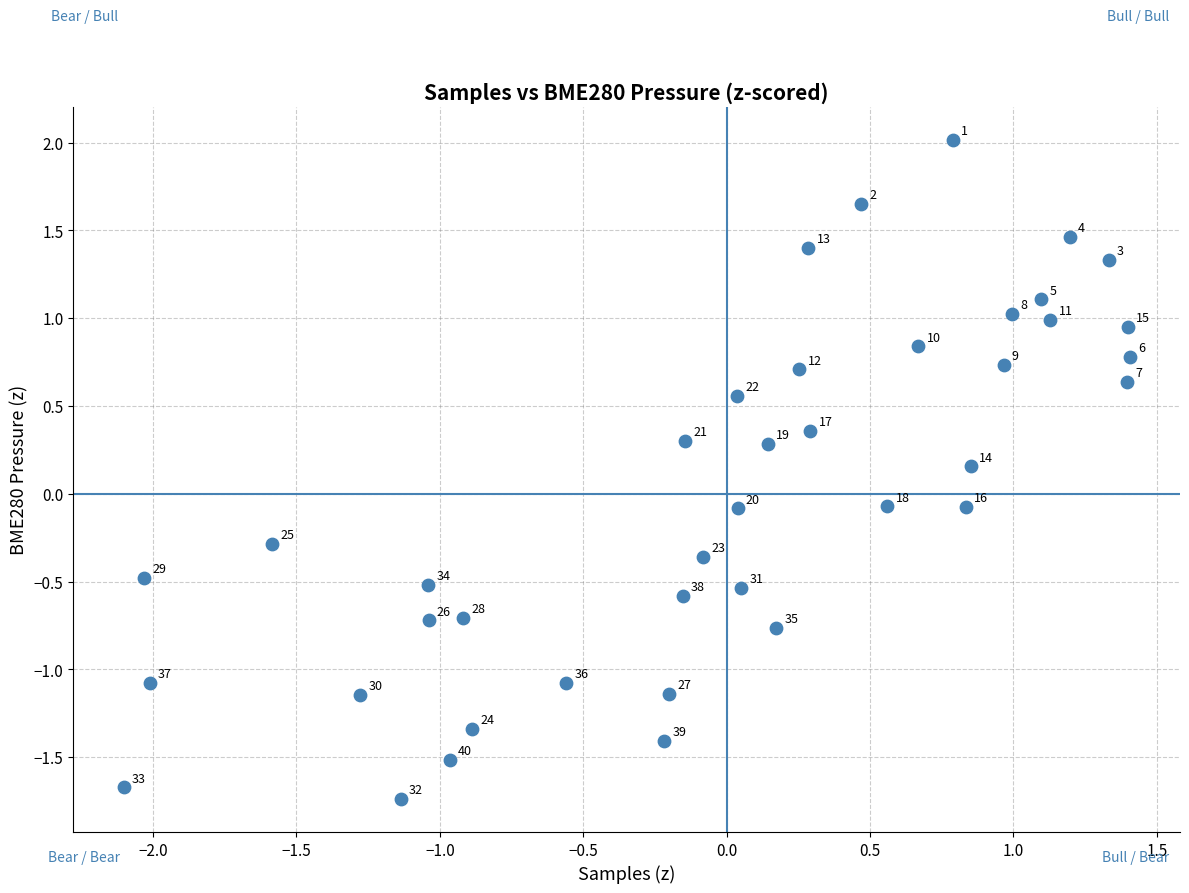

What is the range of X values (max minus min)?

3.5